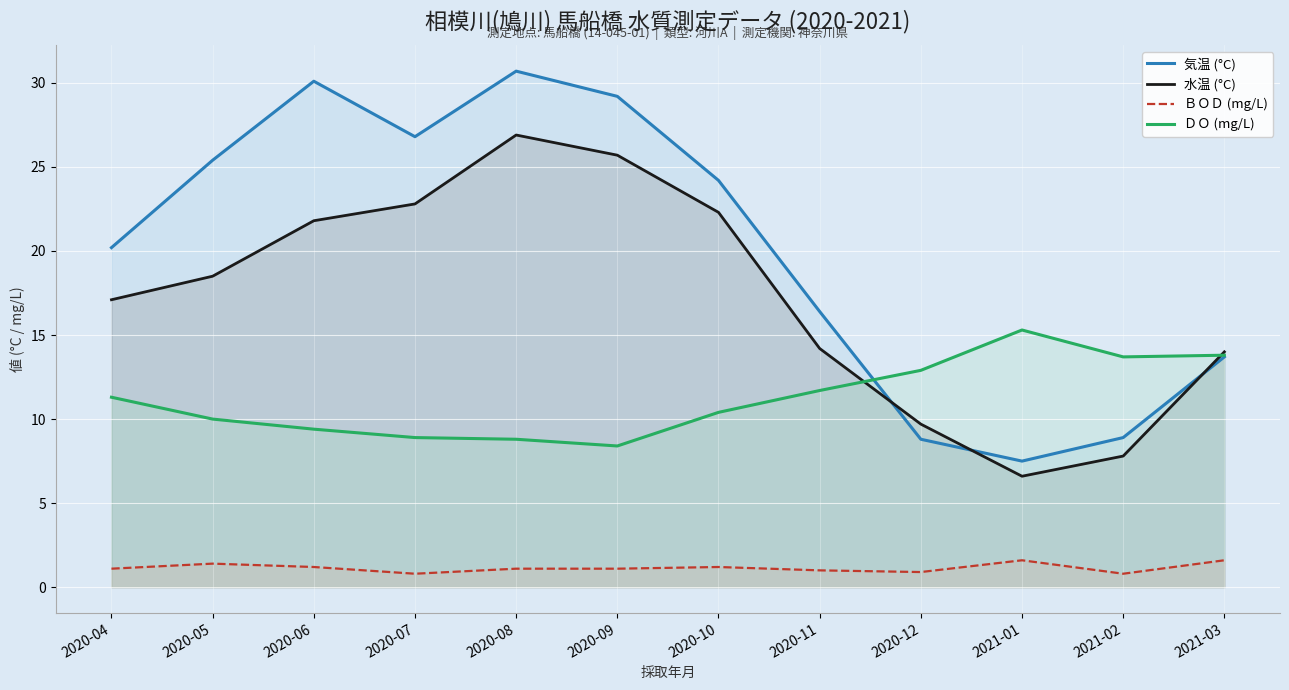

Where does the ＢＯＤ (mg/L) series first go above 1?

2020-04